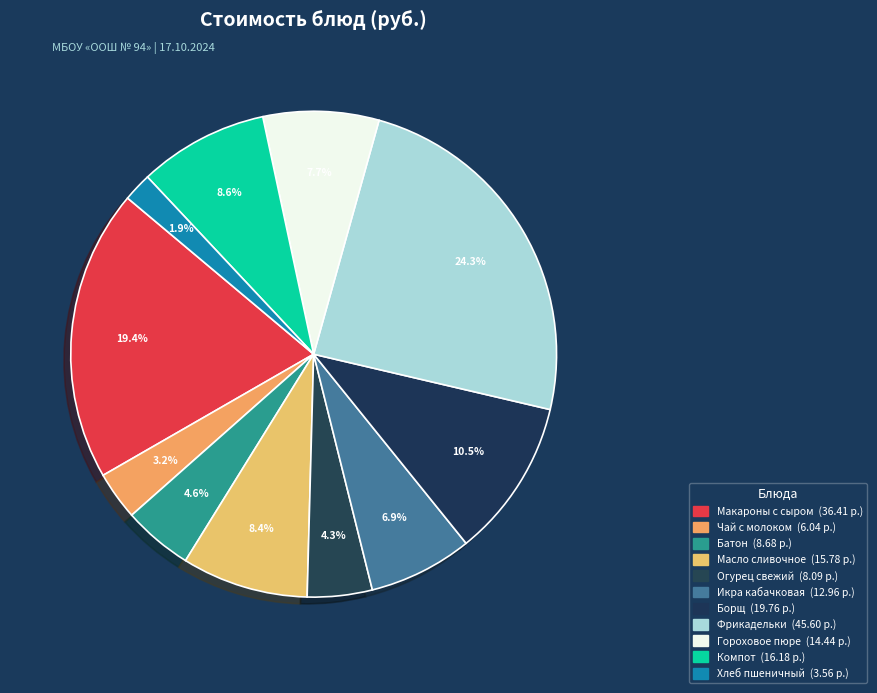

Count the number of slices in the pie.

11